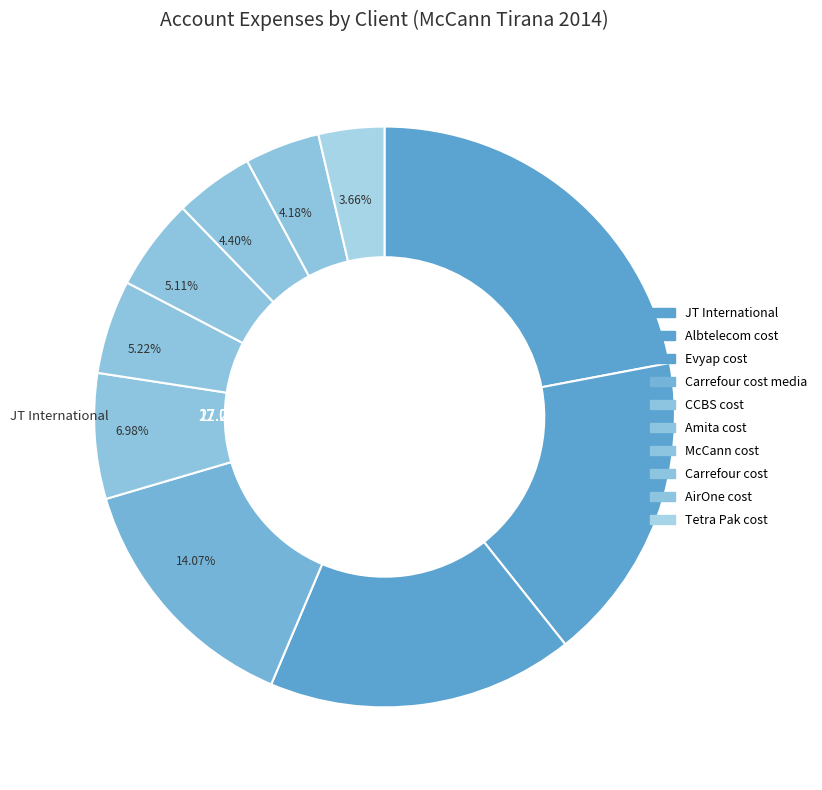

To the nearest percent, what portion does Albtelecom cost represent?

17%